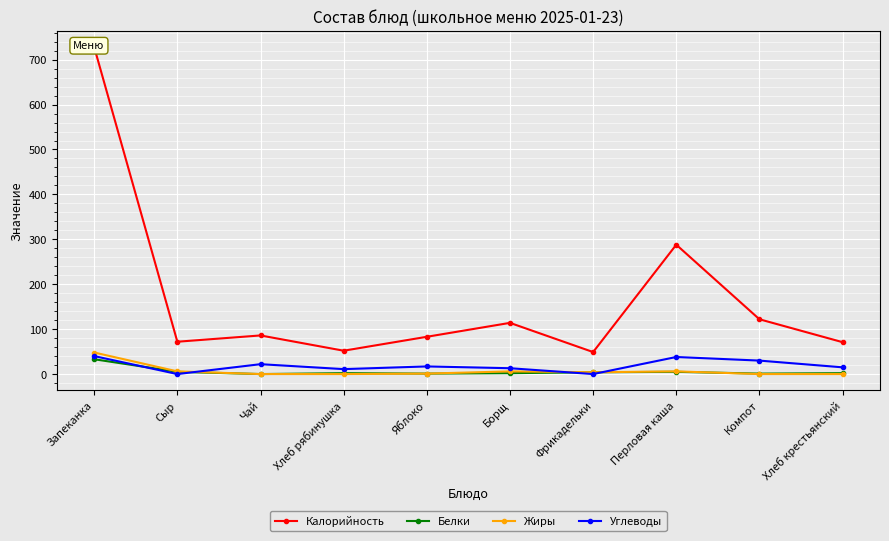

What is the value of the Жиры point at the 7th from the left?

4